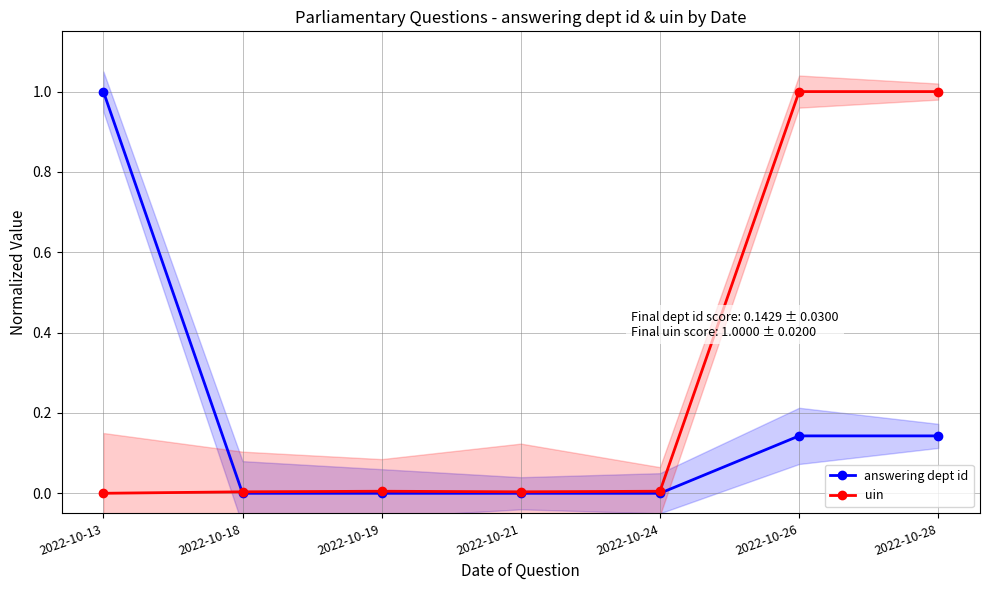

How many interior local peaks does the uin series have?

1